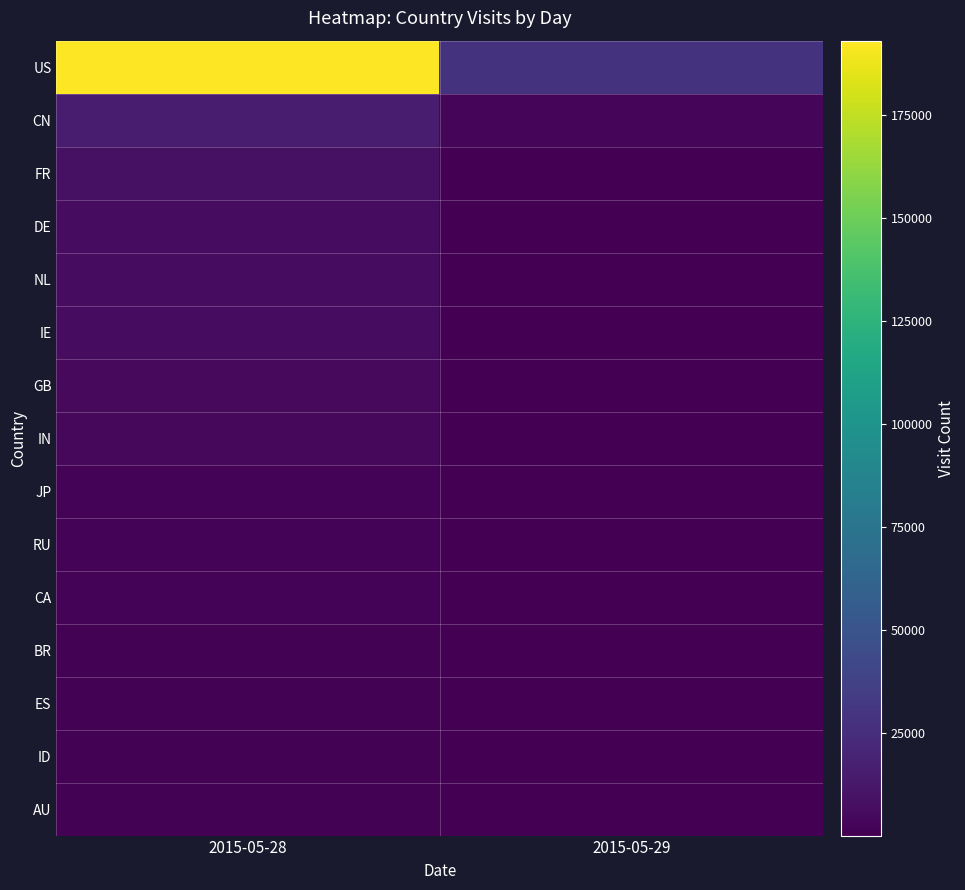

Reading left to right, what are all the values shown in this chart?

US: 2015-05-28=193107	2015-05-29=28664
CN: 2015-05-28=14978	2015-05-29=3121
FR: 2015-05-28=8762	2015-05-29=801
DE: 2015-05-28=6703	2015-05-29=317
NL: 2015-05-28=6343	2015-05-29=673
IE: 2015-05-28=6480	2015-05-29=480
GB: 2015-05-28=4606	2015-05-29=119
IN: 2015-05-28=4411	2015-05-29=120
JP: 2015-05-28=2203	2015-05-29=399
RU: 2015-05-28=2221	2015-05-29=47
CA: 2015-05-28=1930	2015-05-29=327
BR: 2015-05-28=1528	2015-05-29=286
ES: 2015-05-28=1453	2015-05-29=118
ID: 2015-05-28=1420	2015-05-29=141
AU: 2015-05-28=1058	2015-05-29=296